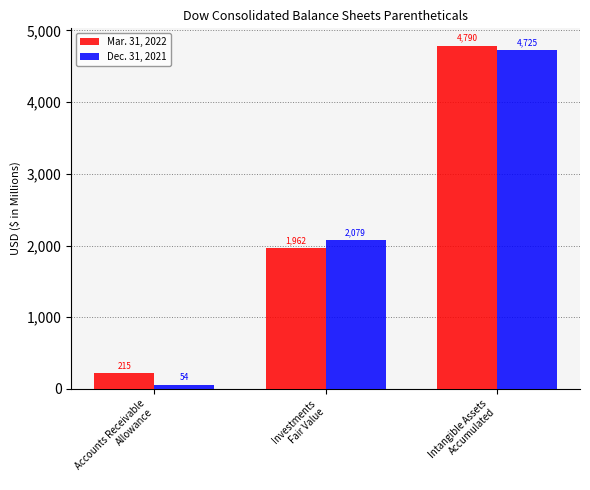

Reading right to left, what are all the values shown in this chart?

Mar. 31, 2022: Intangible Assets
Accumulated=4790	Investments
Fair Value=1962	Accounts Receivable
Allowance=215
Dec. 31, 2021: Intangible Assets
Accumulated=4725	Investments
Fair Value=2079	Accounts Receivable
Allowance=54